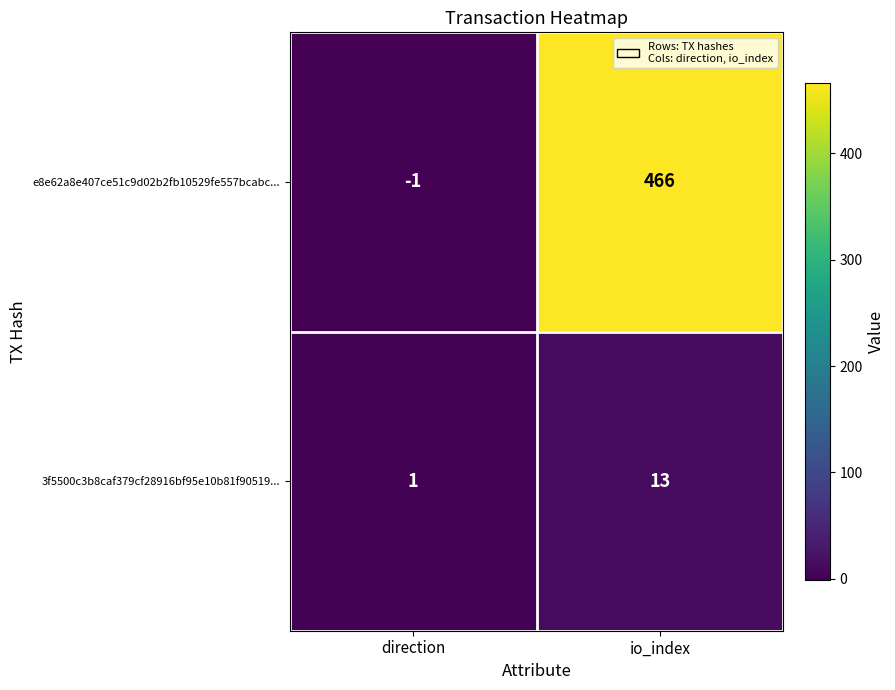

Which series has the largest total across all categories?

e8e62a8e407ce51c9d02b2fb10529fe557bcabc...